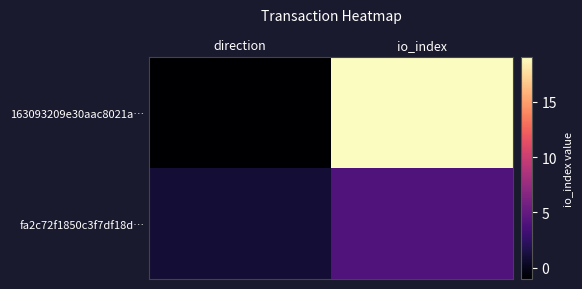

At which category is the sum across all series the highest?

io_index